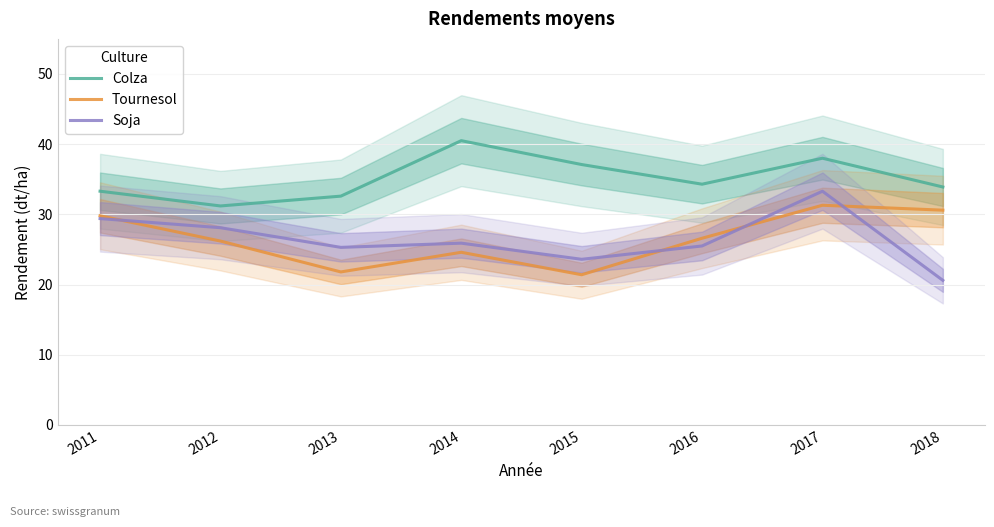

What is the value of the Soja point at the 3rd from the left?

25.3